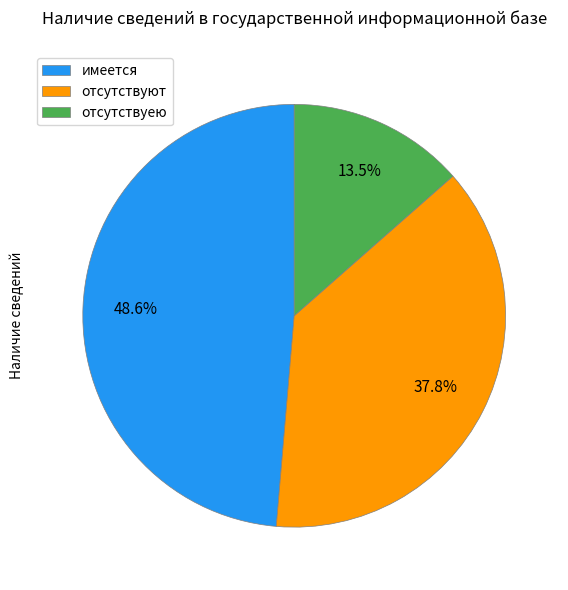

Is it true that имеется is 49% of the pie?

True